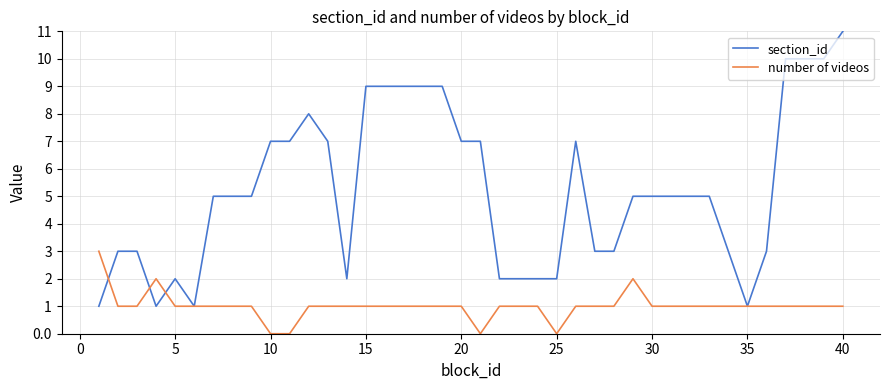

Which series has the widest spread of values?

section_id